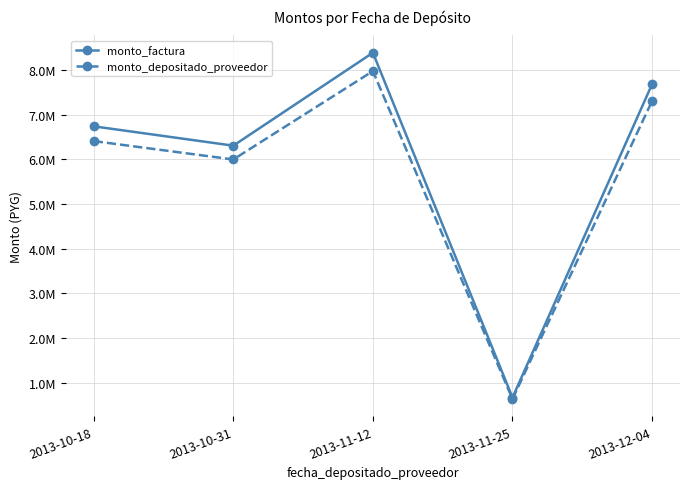

Is the value of monto_depositado_proveedor at 2013-12-04 greater than the value of monto_factura at 2013-11-25?

Yes